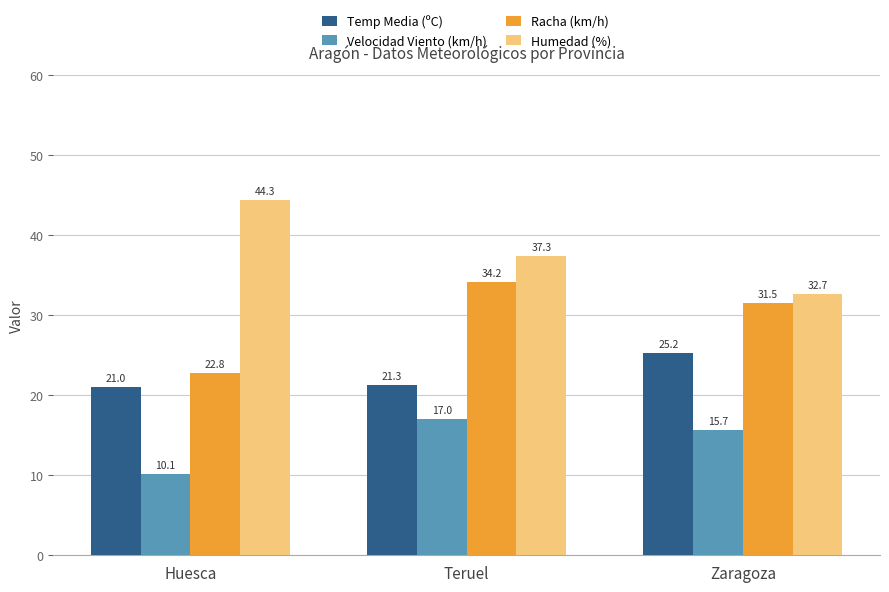

Where does the Velocidad Viento (km/h) series first go above 15?

Teruel